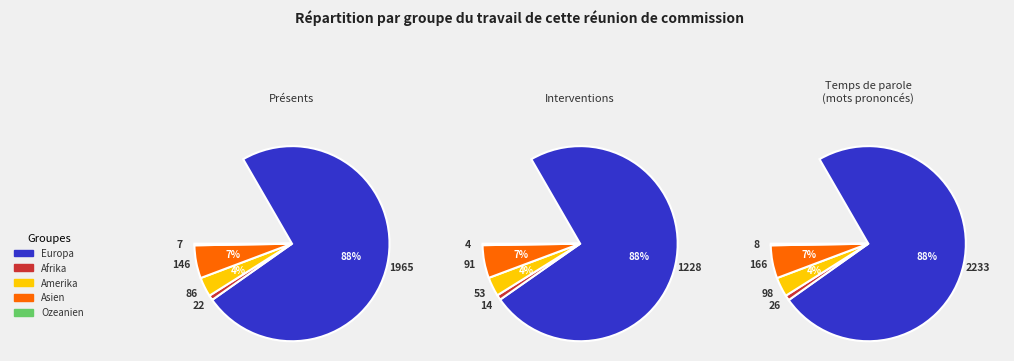

Which slice is the smallest?

Ozeanien